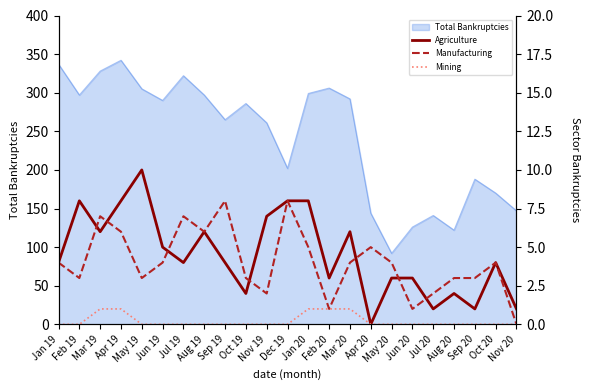

Where does the Agriculture series first go above 4?

Feb 19